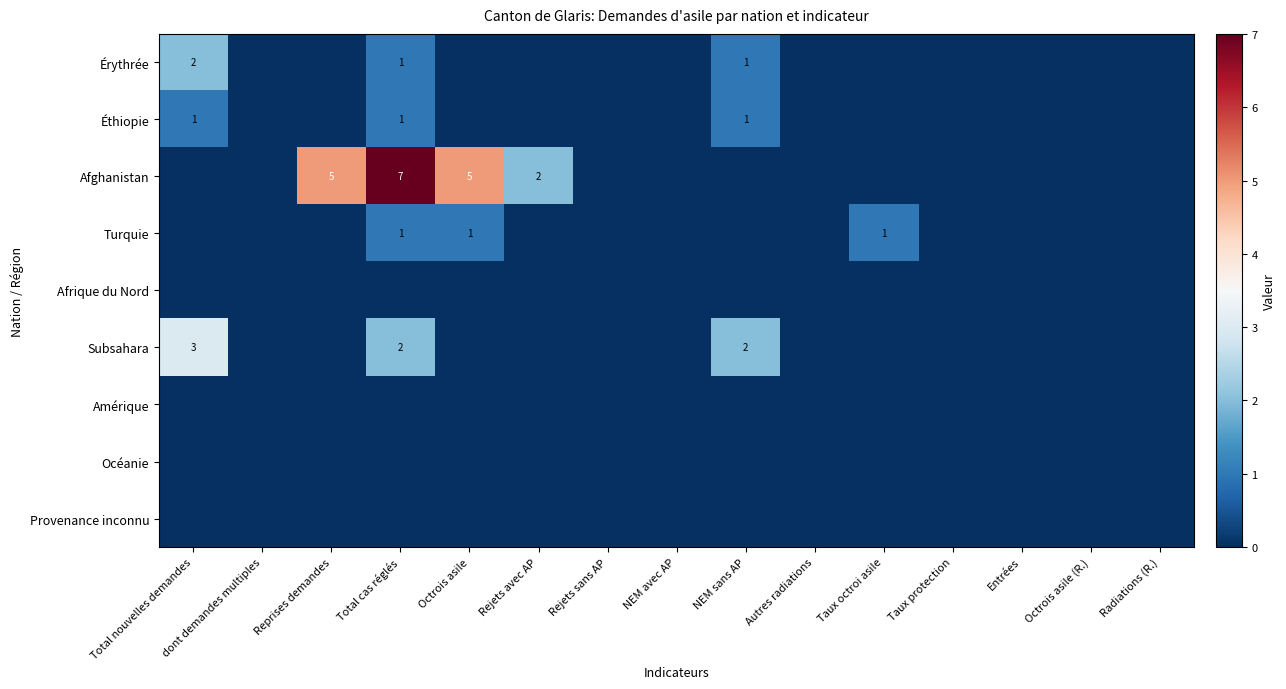

Between Rejets sans AP and Taux protection, which series saw the biggest shift?

Érythrée